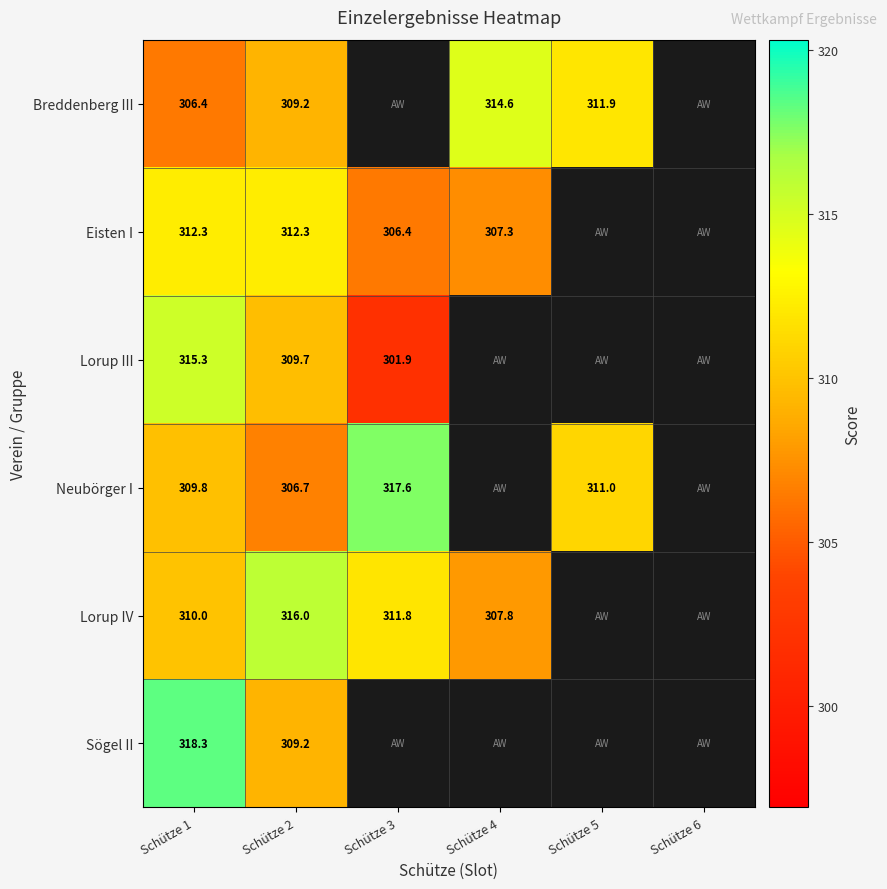

The value of Sögel II at Schütze 2 is 309.2. True or false?

True